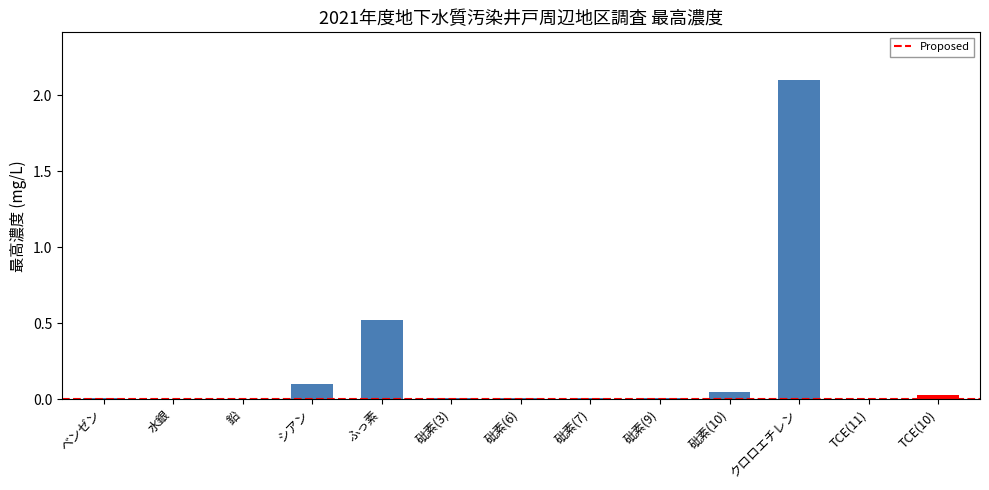

List the labels in order of value, smallest first.

水銀, TCE(11), 鉛, ベンゼン, 砒素(3), 砒素(7), 砒素(9), 砒素(6), TCE(10), 砒素(10), シアン, ふっ素, クロロエチレン